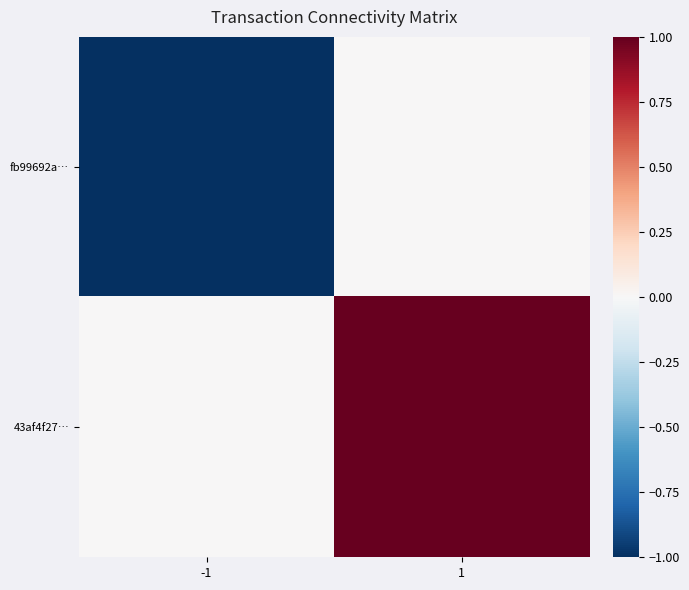

Reading left to right, list all the values displayed in this chart.

fb99692a…: -1=-1	1=0
43af4f27…: -1=0	1=1